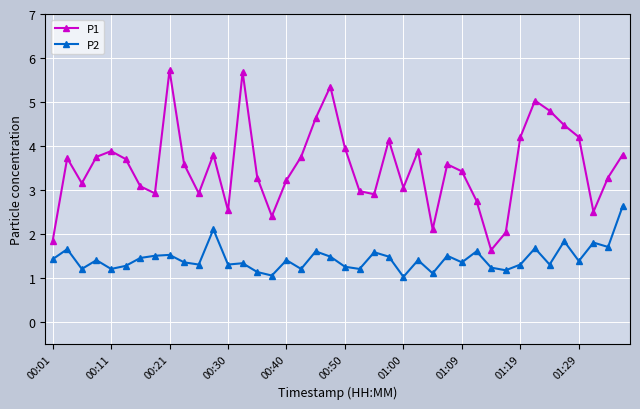

True or false: P1 has more than 2 interior local peaks.

True